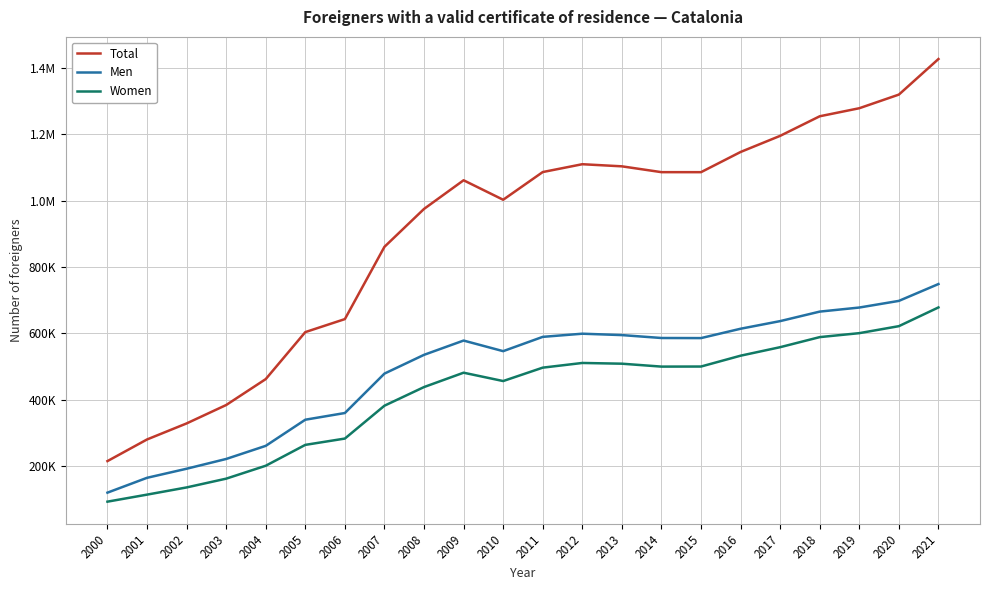

Does the chart display data point markers on the line(s)?

No